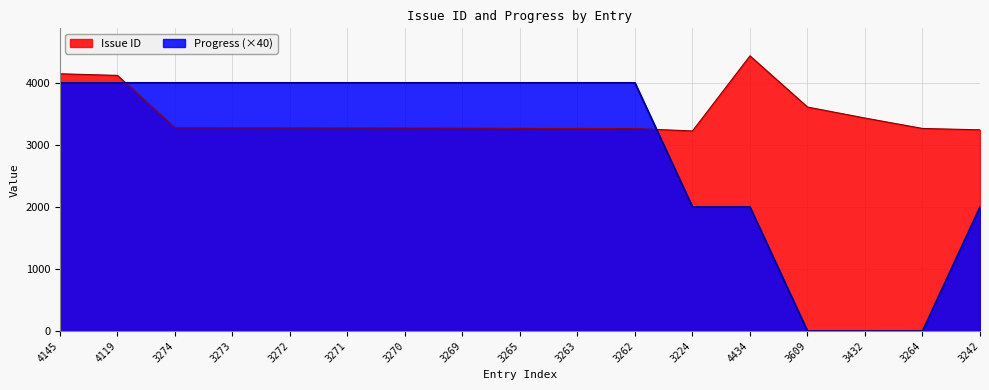

Rank the series by their maximum value, from lowest to highest.

Progress (×40), Issue ID